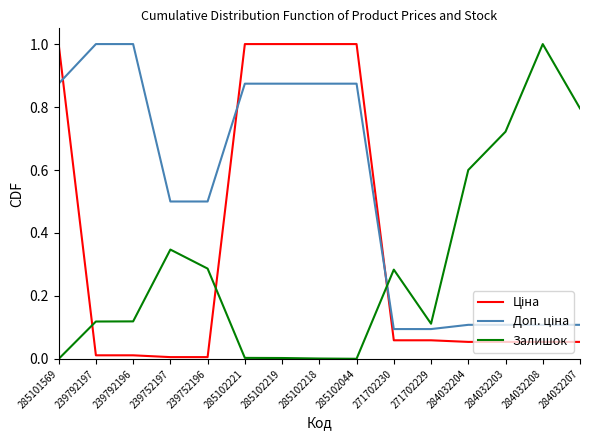

What is the maximum value shown in the chart?

1.0